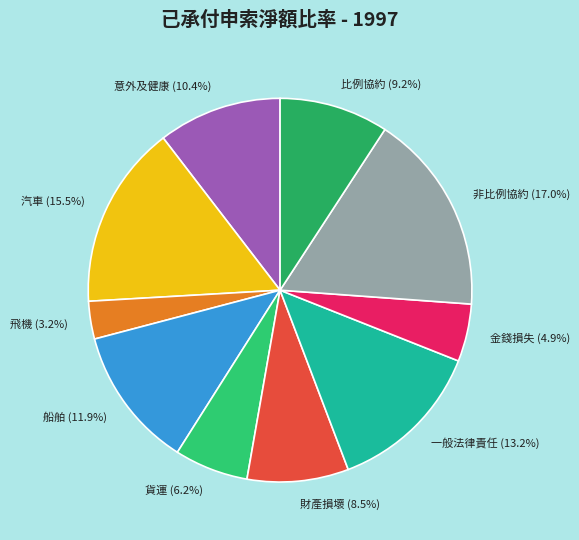

To the nearest percent, what is the combined percentage of 財產損壞 and 飛機?

12%